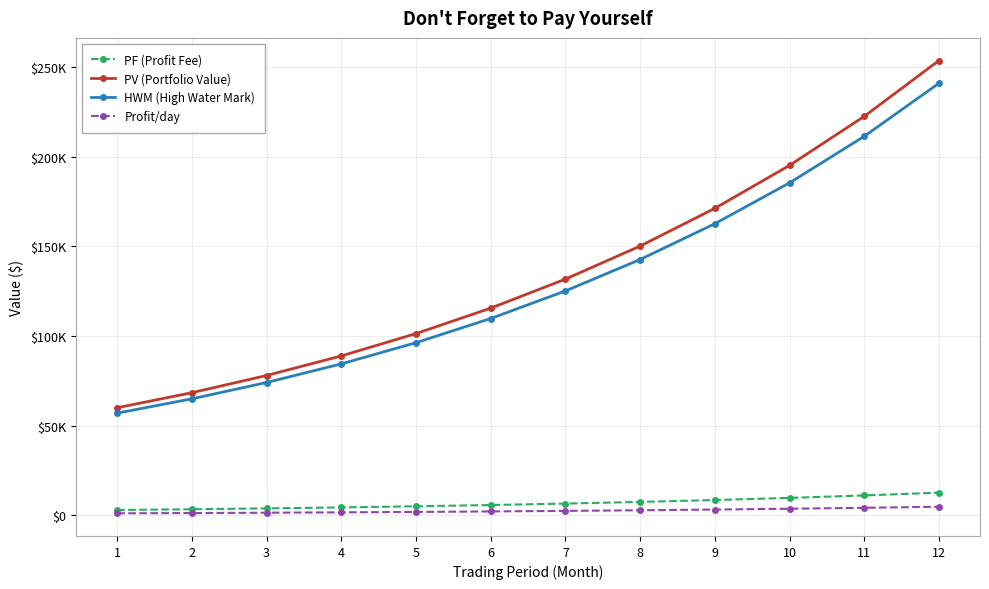

What are all the series names shown in the legend?

PF (Profit Fee), PV (Portfolio Value), HWM (High Water Mark), Profit/day